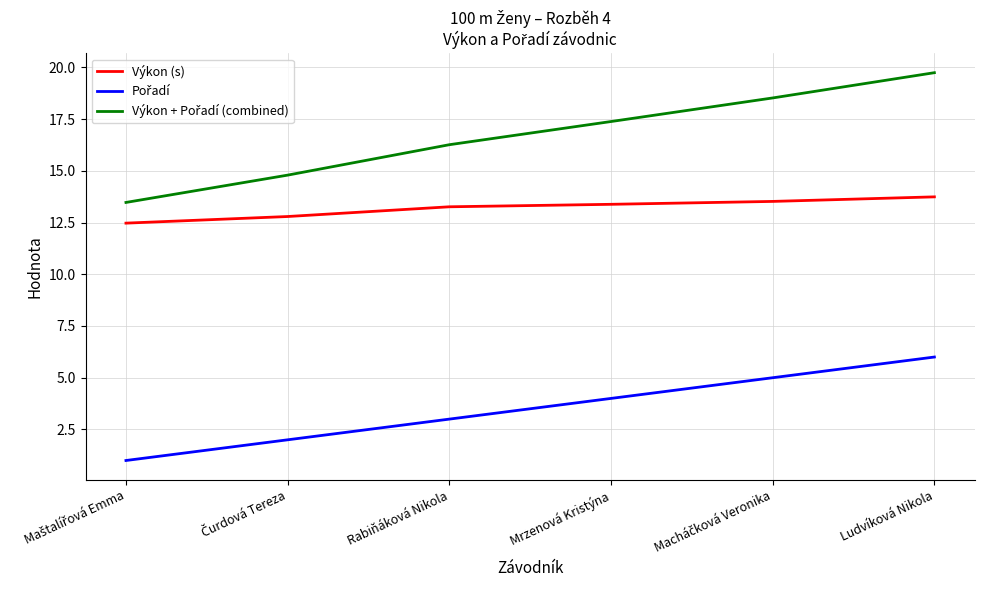

Where does the Výkon (s) series first go above 13?

Rabiňáková Nikola